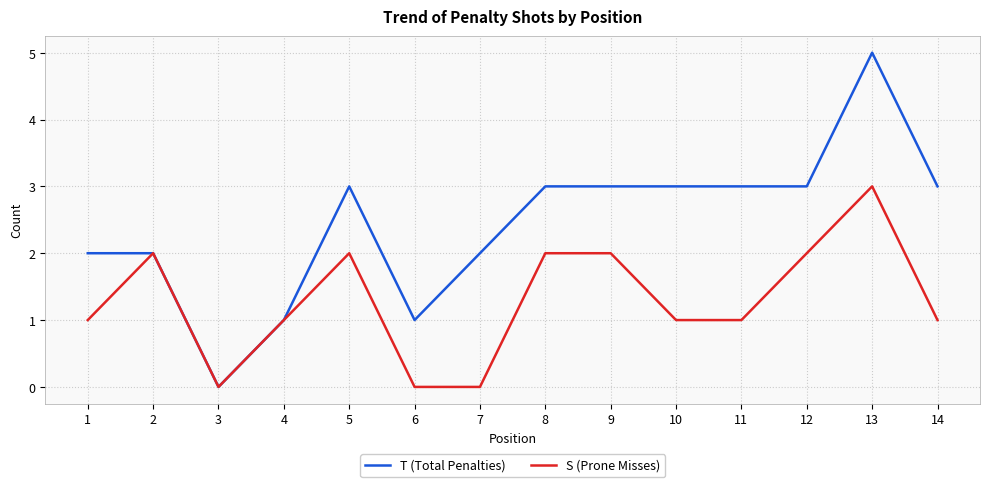

At which category does S (Prone Misses) reach its first local peak?

2